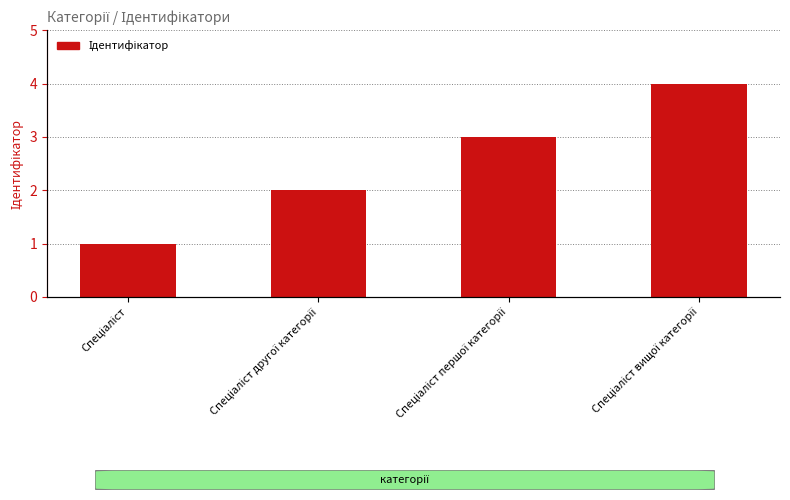

What is the value of the 3rd bar from the left?

3